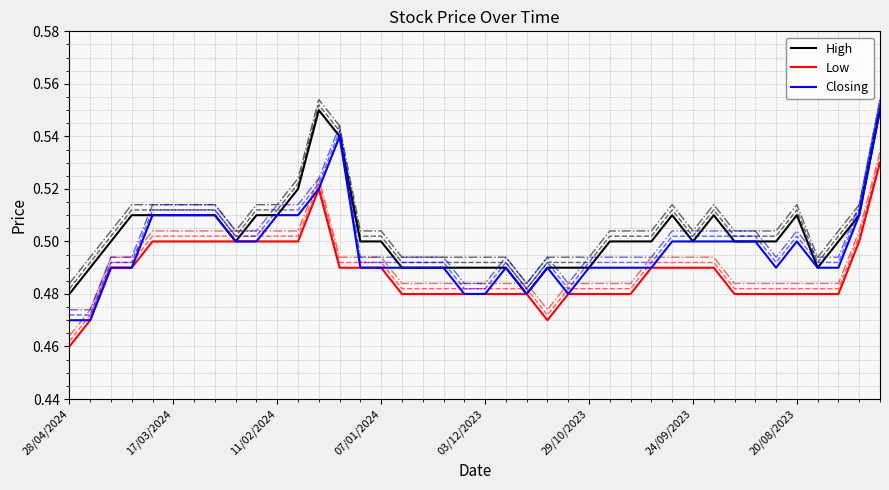

Between 21 and 24, which series saw the biggest shift?

Closing